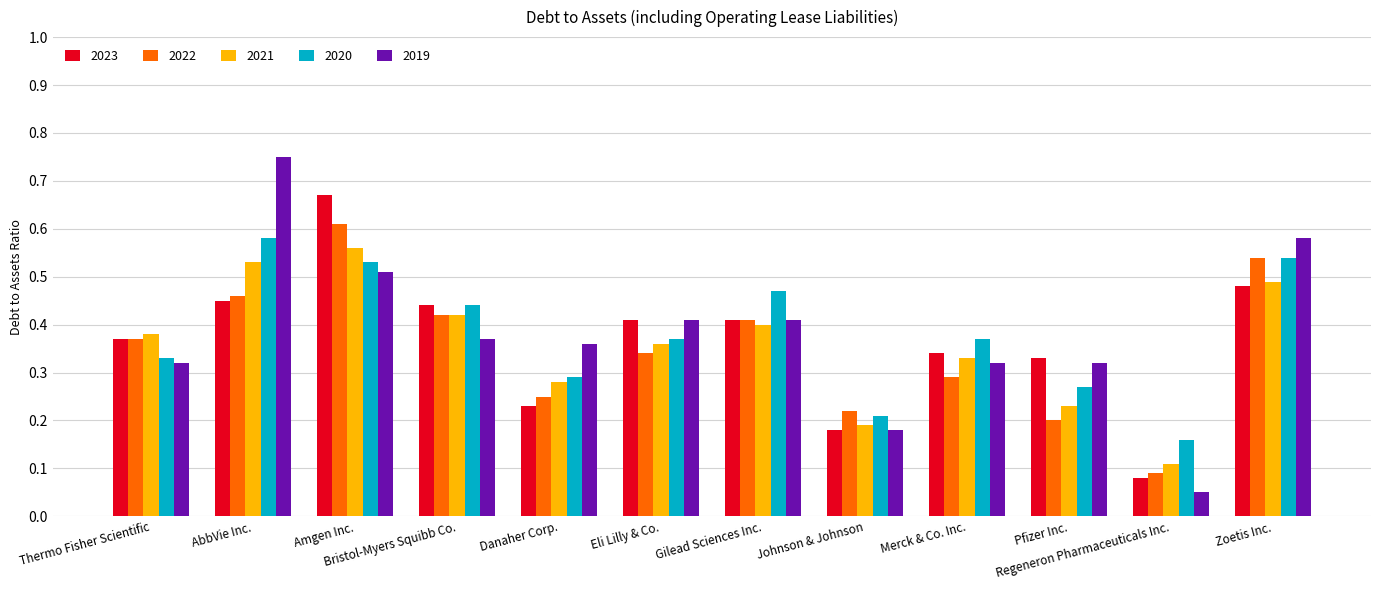

Which category has the highest value in the 2022 series?

Amgen Inc.